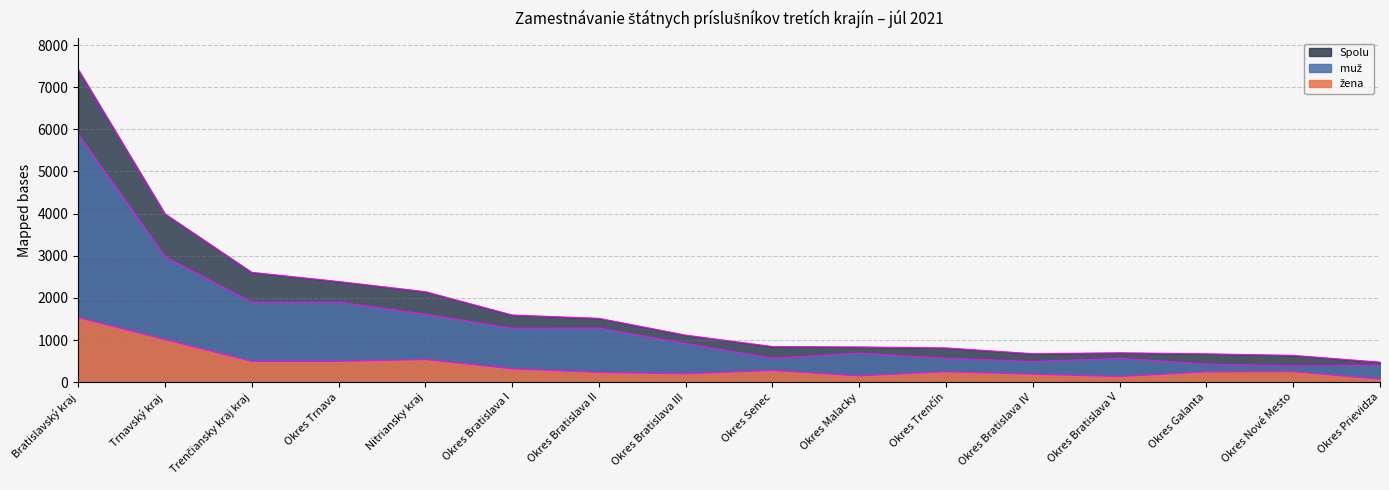

Reading left to right, transcribe all the data shown in this chart.

Spolu: Bratislavský kraj=7421	Trnavský kraj=3994	Trenčiansky kraj kraj=2606	Okres Trnava=2389	Nitriansky kraj=2148	Okres Bratislava I=1594	Okres Bratislava II=1515	Okres Bratislava III=1116	Okres Senec=846	Okres Malacky=836	Okres Trenčín=813	Okres Bratislava IV=676	Okres Bratislava V=697	Okres Galanta=673	Okres Nové Mesto=636	Okres Prievidza=475
muž: Bratislavský kraj=5887	Trnavský kraj=2983	Trenčiansky kraj kraj=1899	Okres Trnava=1899	Nitriansky kraj=1613	Okres Bratislava I=1279	Okres Bratislava II=1285	Okres Bratislava III=920	Okres Senec=567	Okres Malacky=689	Okres Trenčín=568	Okres Bratislava IV=489	Okres Bratislava V=567	Okres Galanta=431	Okres Nové Mesto=389	Okres Prievidza=405
žena: Bratislavský kraj=1530	Trnavský kraj=1010	Trenčiansky kraj kraj=490	Okres Trnava=490	Nitriansky kraj=535	Okres Bratislava I=315	Okres Bratislava II=229	Okres Bratislava III=196	Okres Senec=276	Okres Malacky=147	Okres Trenčín=245	Okres Bratislava IV=187	Okres Bratislava V=130	Okres Galanta=242	Okres Nové Mesto=247	Okres Prievidza=69